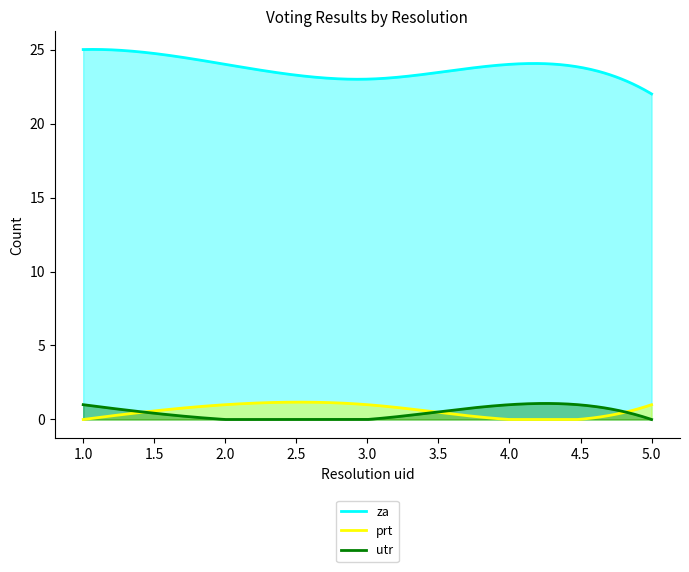

What is the sum of the za values at 3 and 1?

48